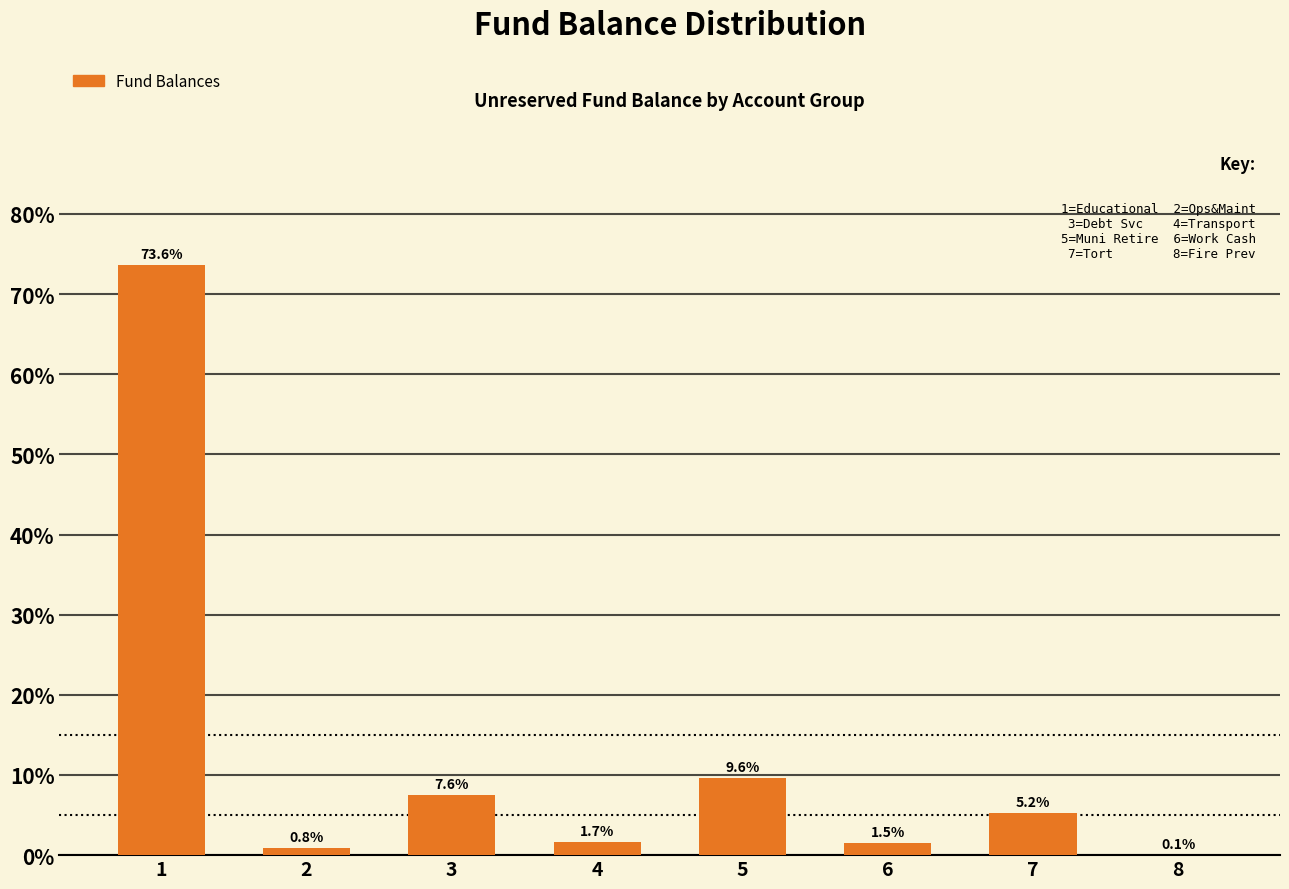

Reading left to right, list all the values displayed in this chart.

1=73.6	2=0.8	3=7.6	4=1.7	5=9.6	6=1.5	7=5.2	8=0.1